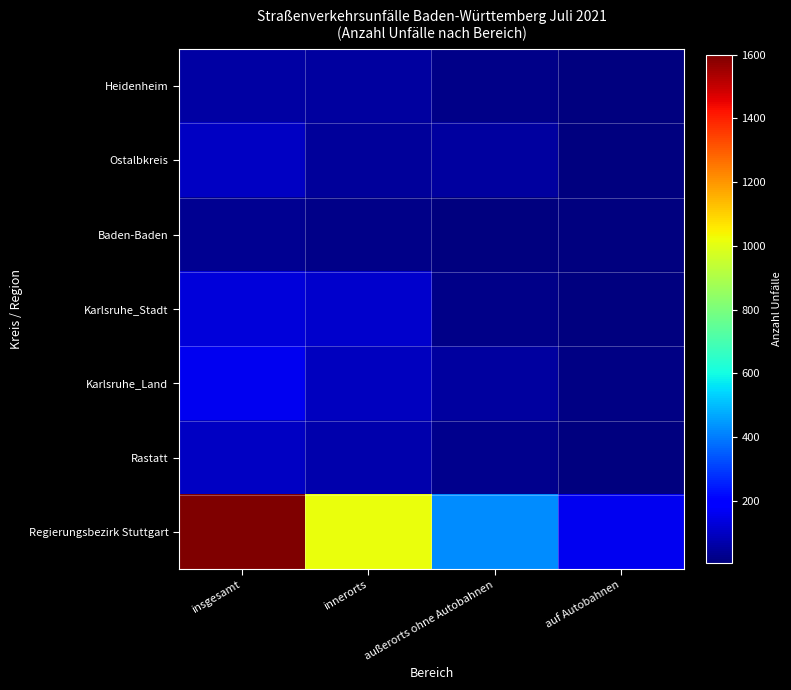

Which series changed the most between insgesamt and außerorts ohne Autobahnen?

Regierungsbezirk Stuttgart